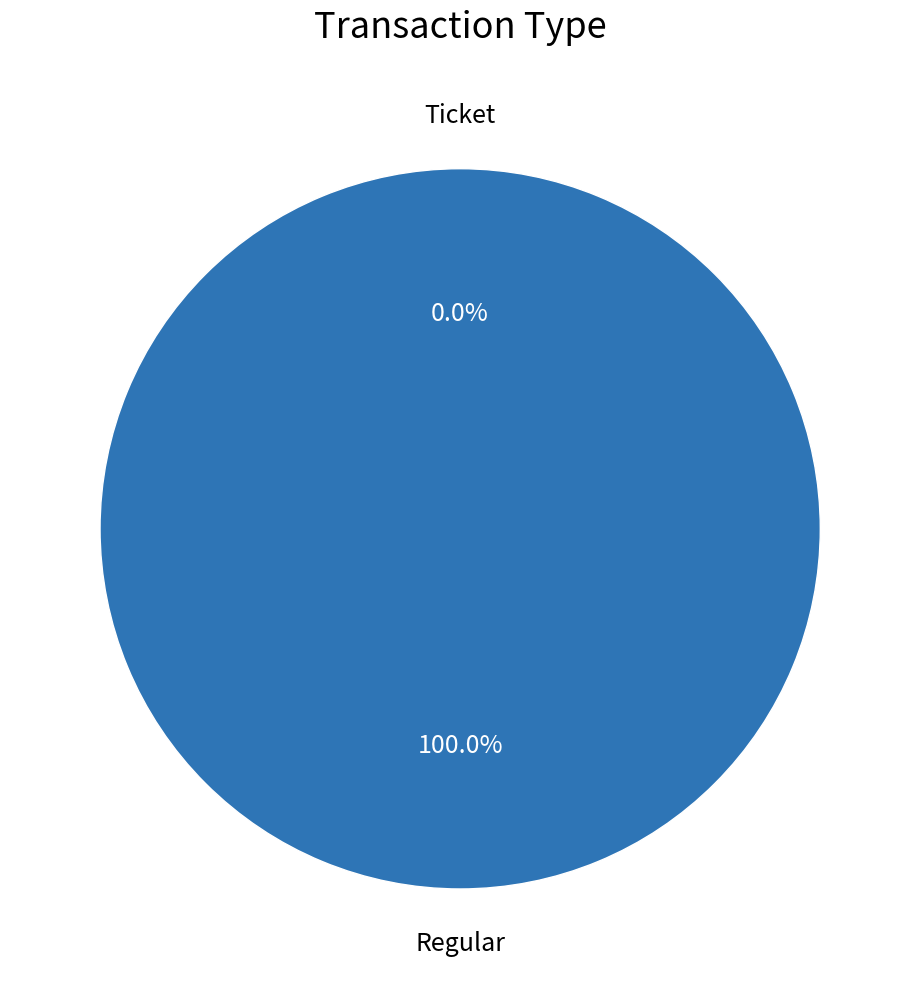

How many slices are in this pie chart?

2